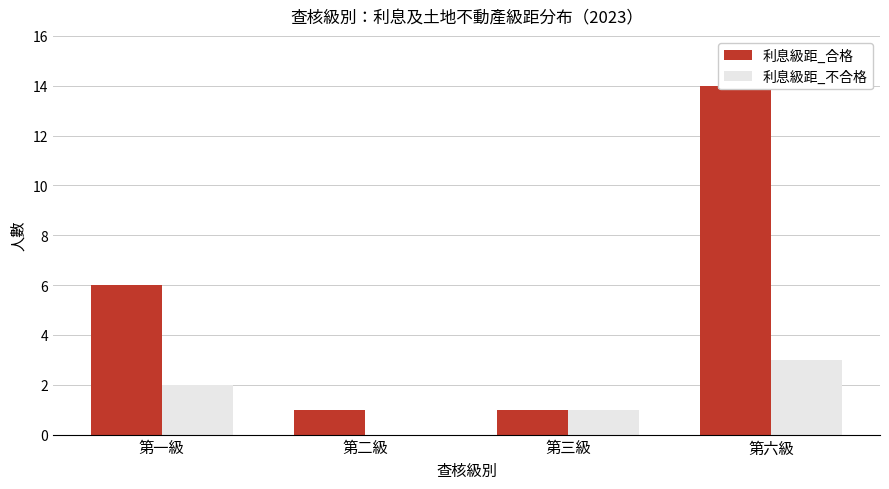

How many groups of bars are there?

4